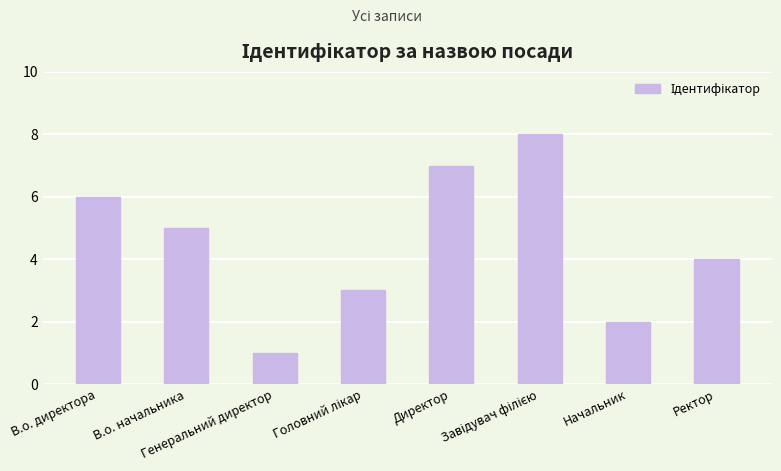

What is the difference between the maximum and minimum values?

7